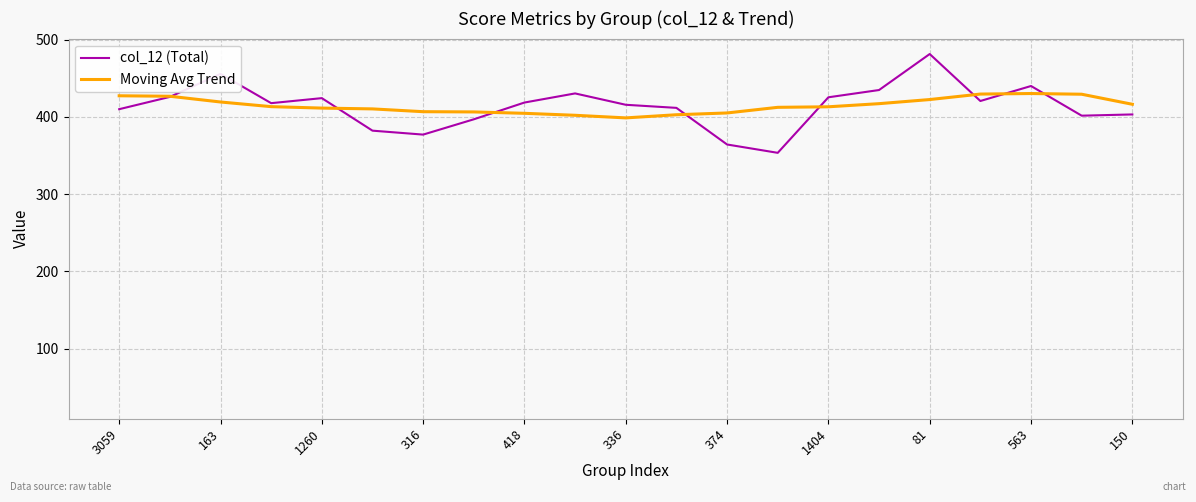

List the series in order of their peak value, lowest first.

Moving Avg Trend, col_12 (Total)